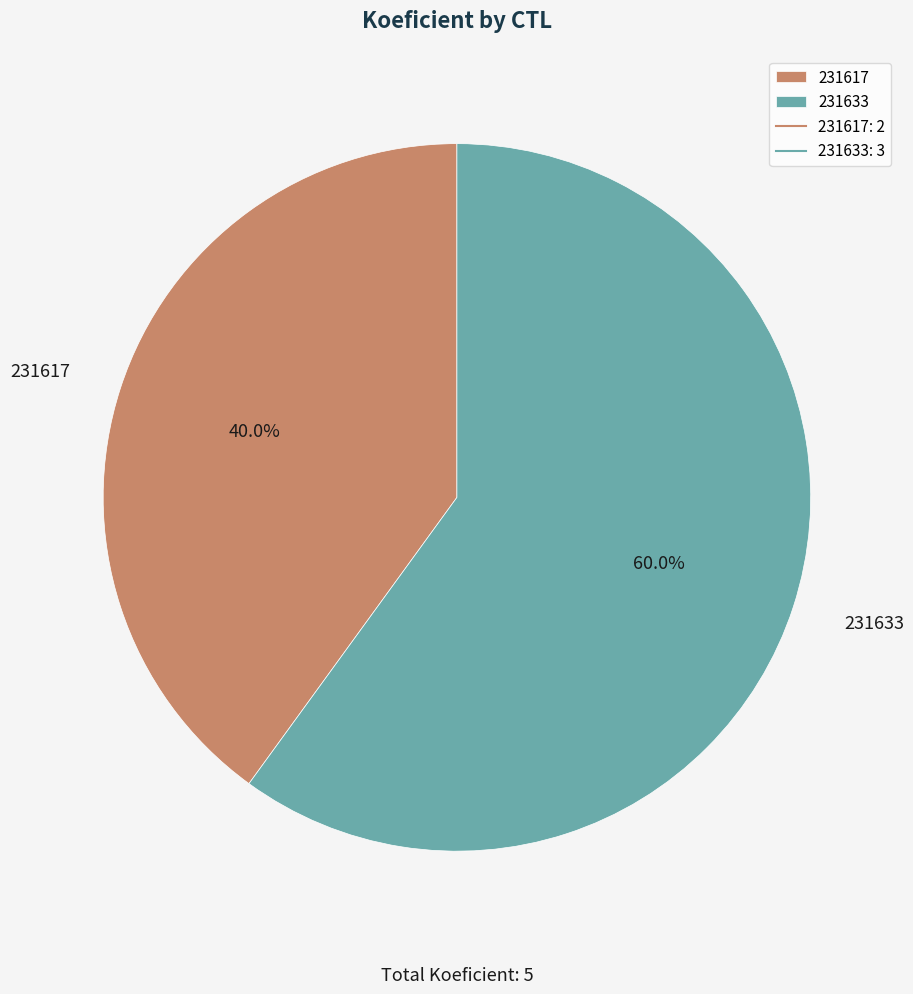

How much of the chart is everything except 231617?

60.0%